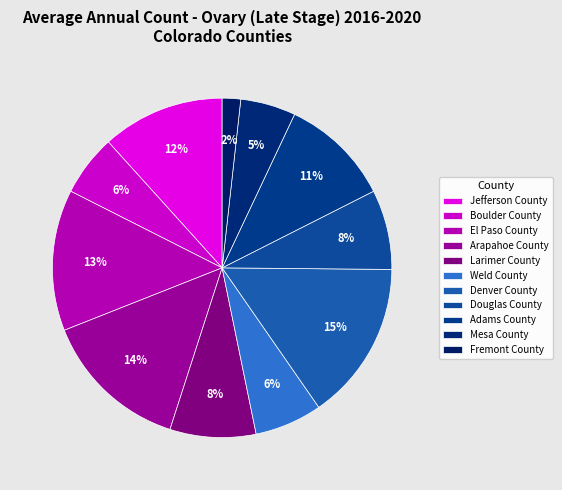

Does any single category account for the majority?

No